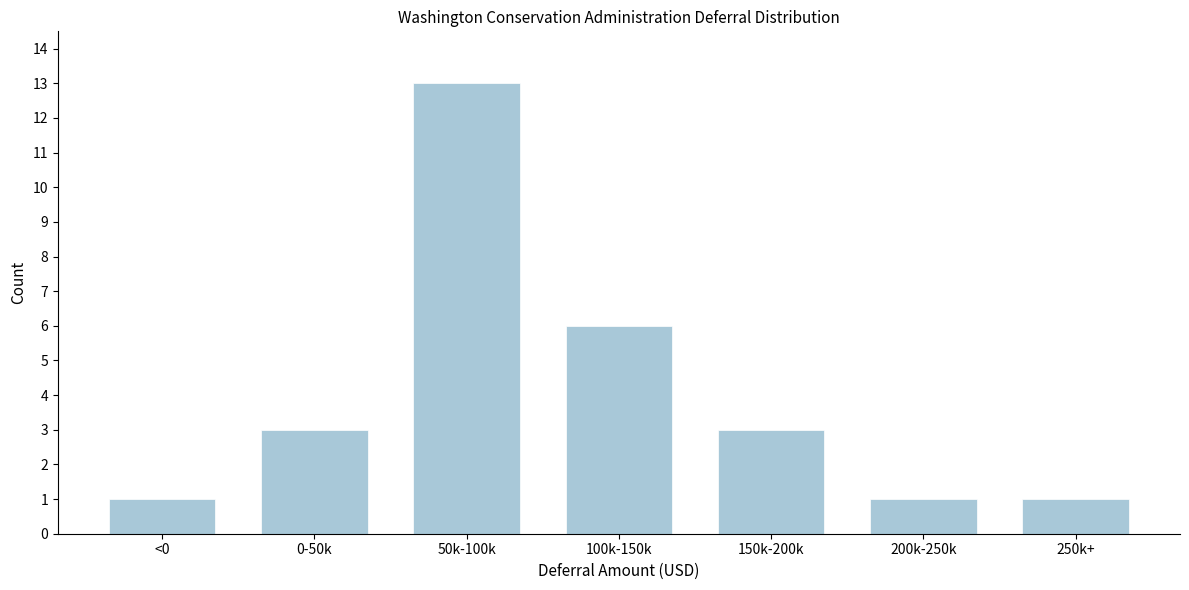

Reading right to left, transcribe all the data shown in this chart.

1	1	3	6	13	3	1